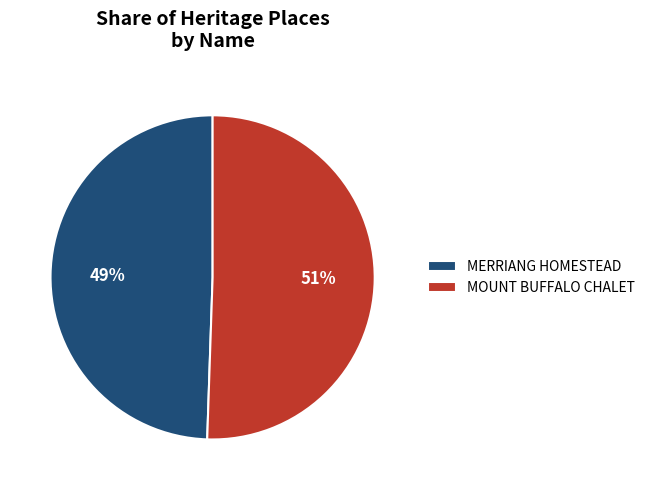

How many segments does this pie chart have?

2